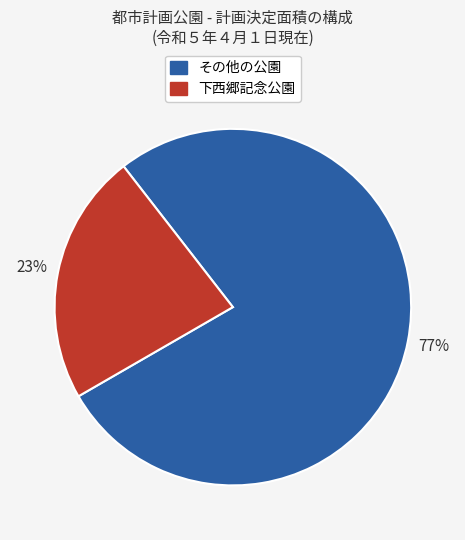

To the nearest percent, what is the difference between the largest and smallest slice percentages?

54%